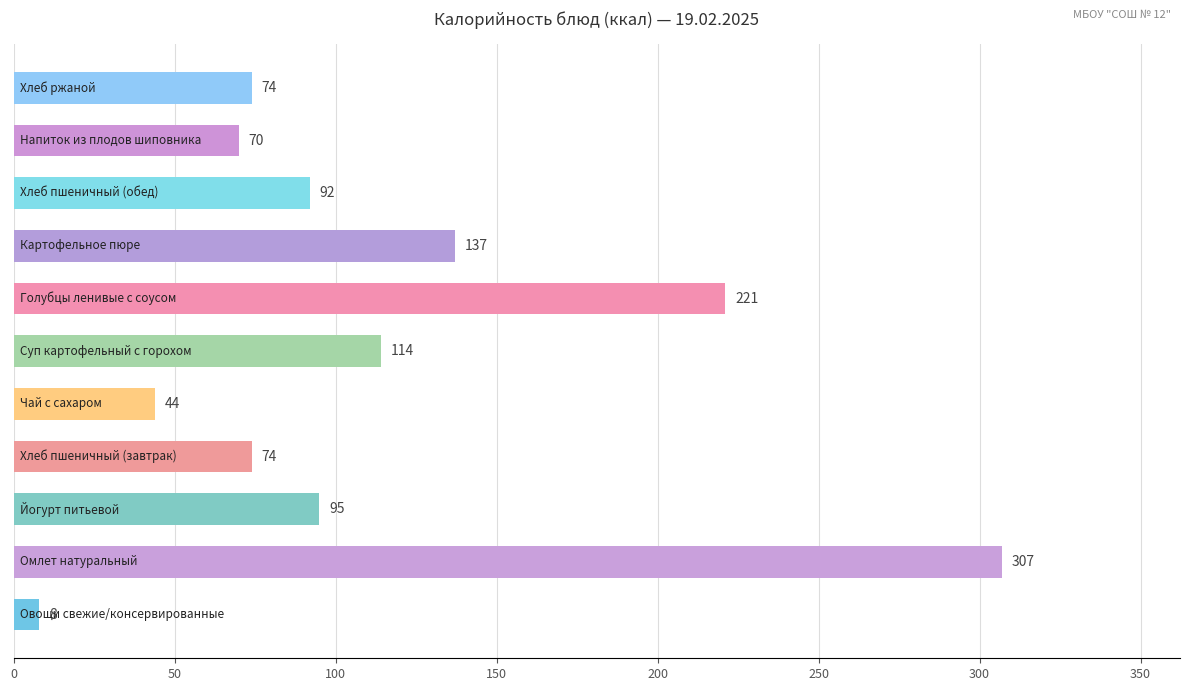

What is the maximum value shown in the chart?

307